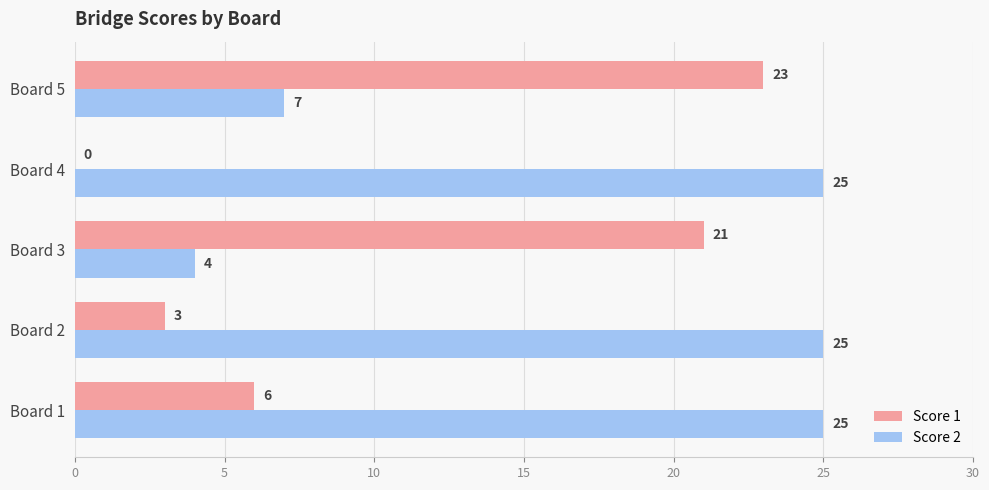

The Score 2 series shows 12 at Board 4. True or false?

False